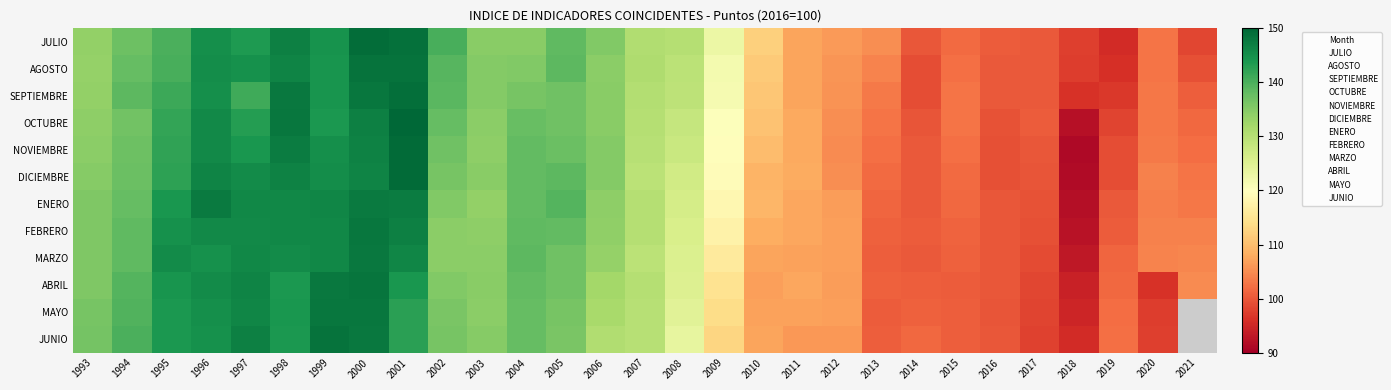

Rank the series by their maximum value, from highest to lowest.

OCTUBRE, NOVIEMBRE, DICIEMBRE, JULIO, SEPTIEMBRE, JUNIO, AGOSTO, ABRIL, FEBRERO, MAYO, MARZO, ENERO